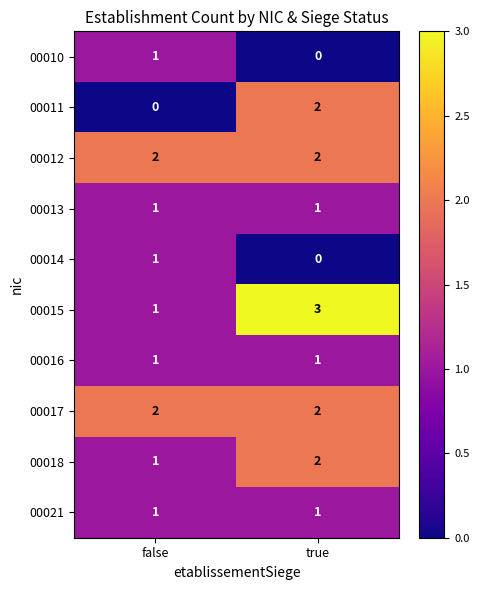

List the labels in order of 00011 value, smallest first.

false, true